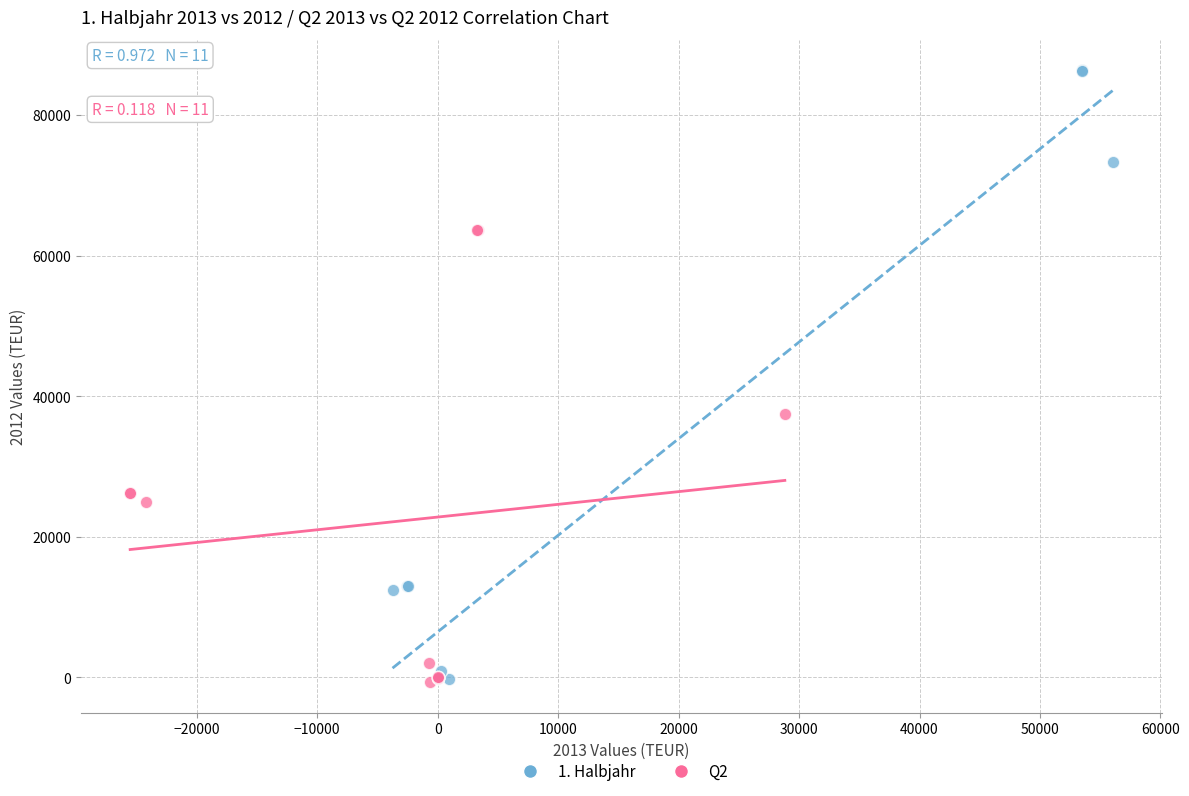

Which series has the widest spread of Y values?

1. Halbjahr